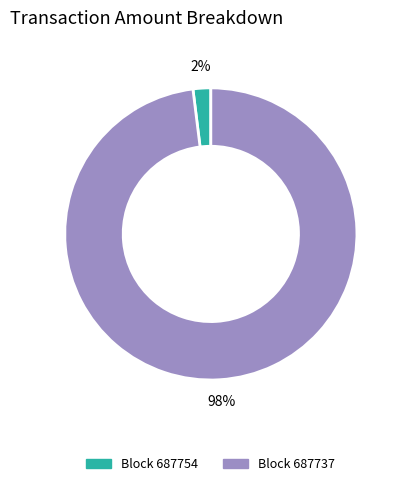

To the nearest percent, what is the difference between the largest and smallest slice percentages?

96%